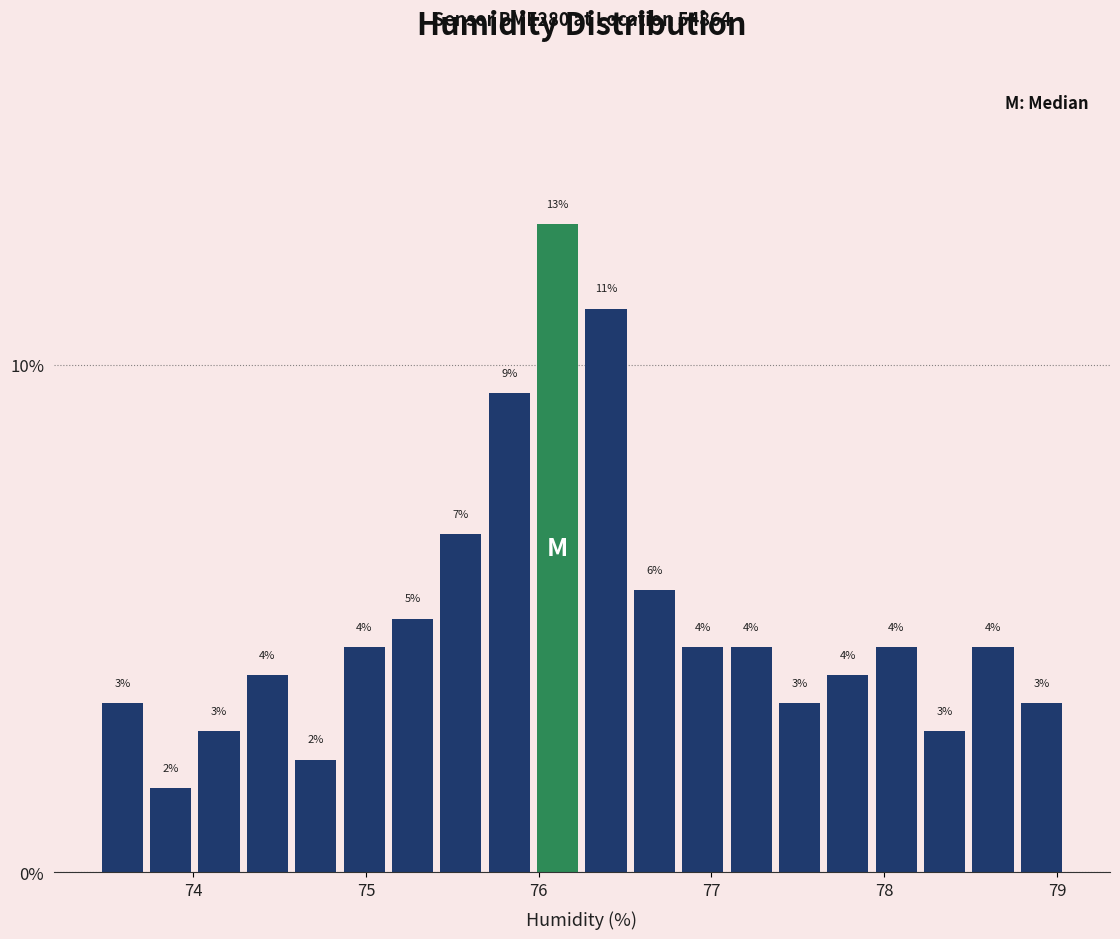

Around what value on the x-axis is the tallest bar? Give the approximate position of its centre, as read against the axis.

76.1